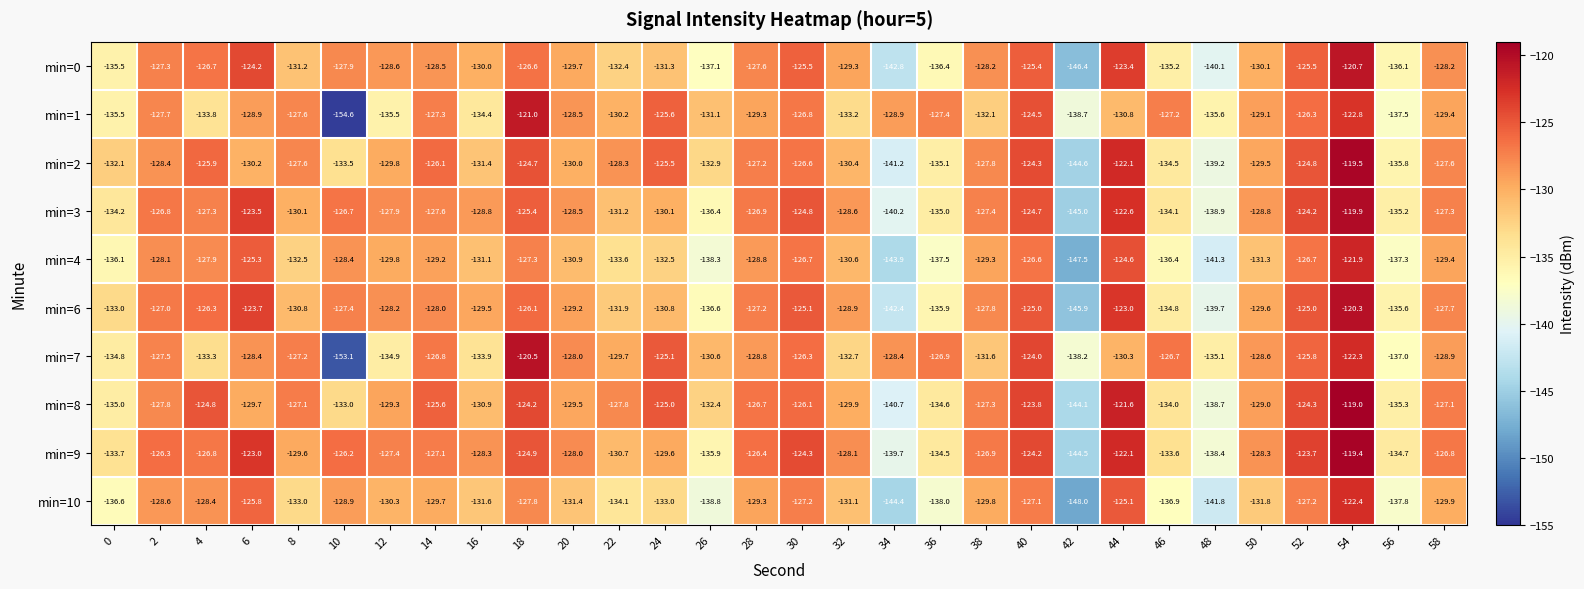

What is the highest value of the min=4 series?

-121.9